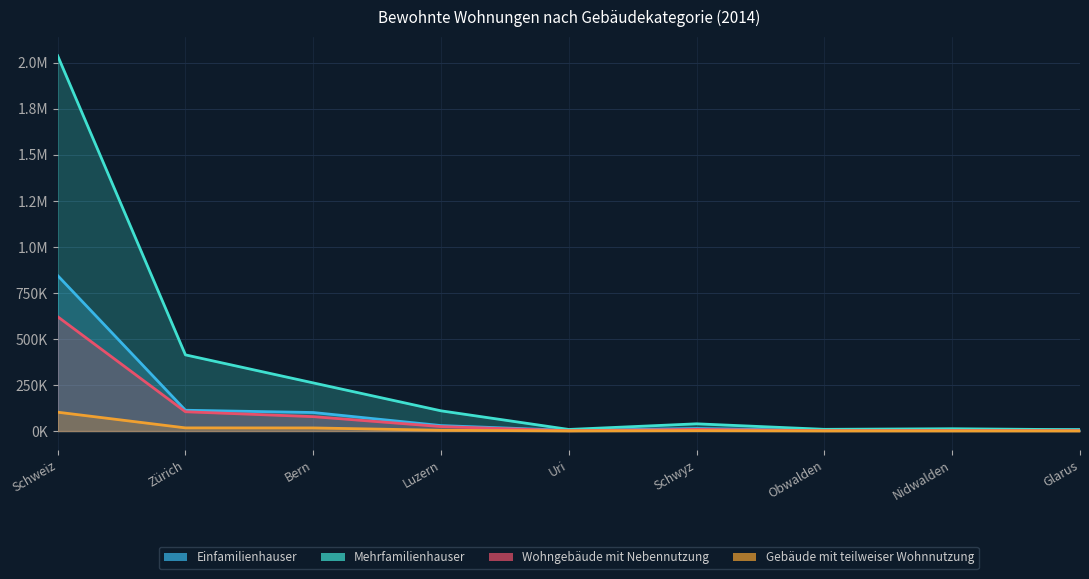

At which label does Einfamilienhauser reach its peak?

Schweiz